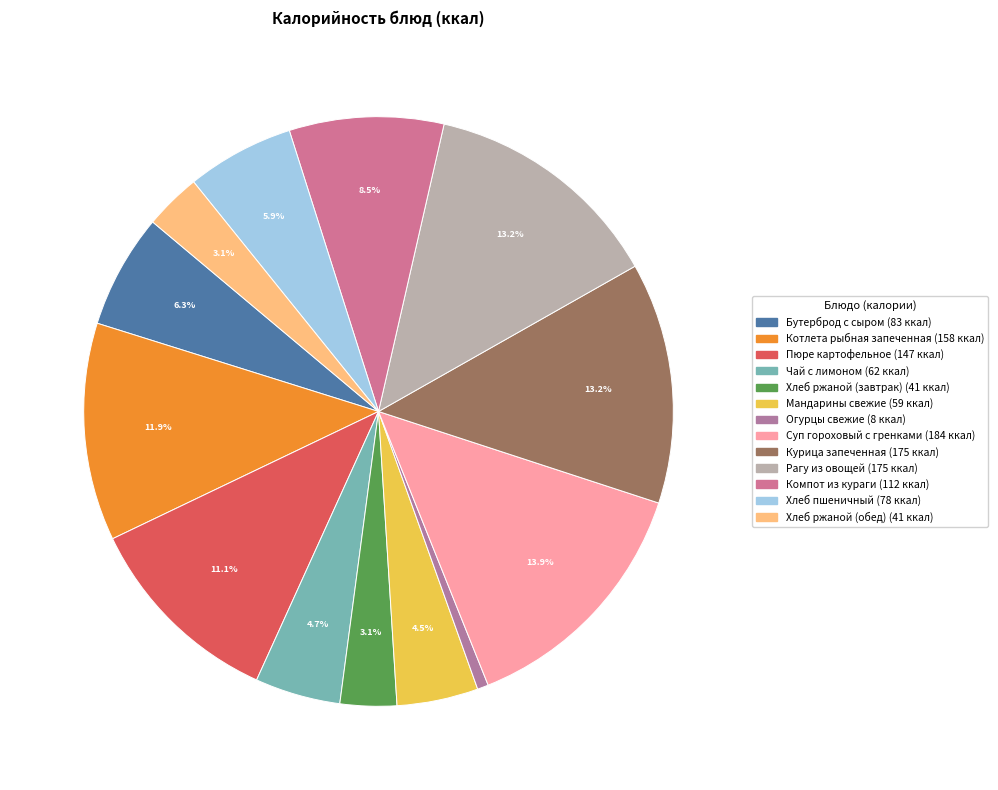

What is the largest slice in the pie chart?

Суп гороховый с гренками